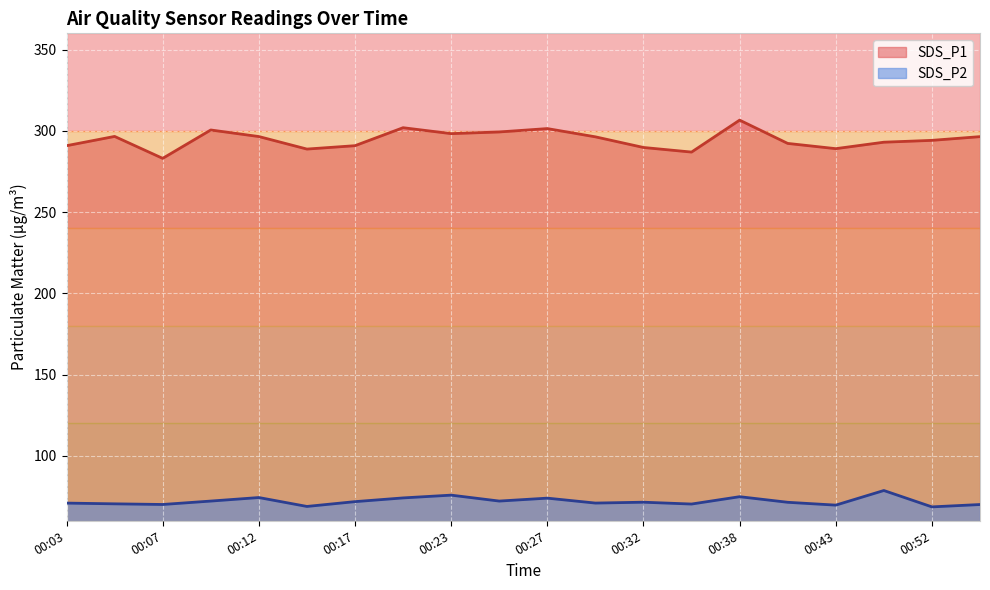

True or false: SDS_P1 has a value of 479.1 at 00:03.

False